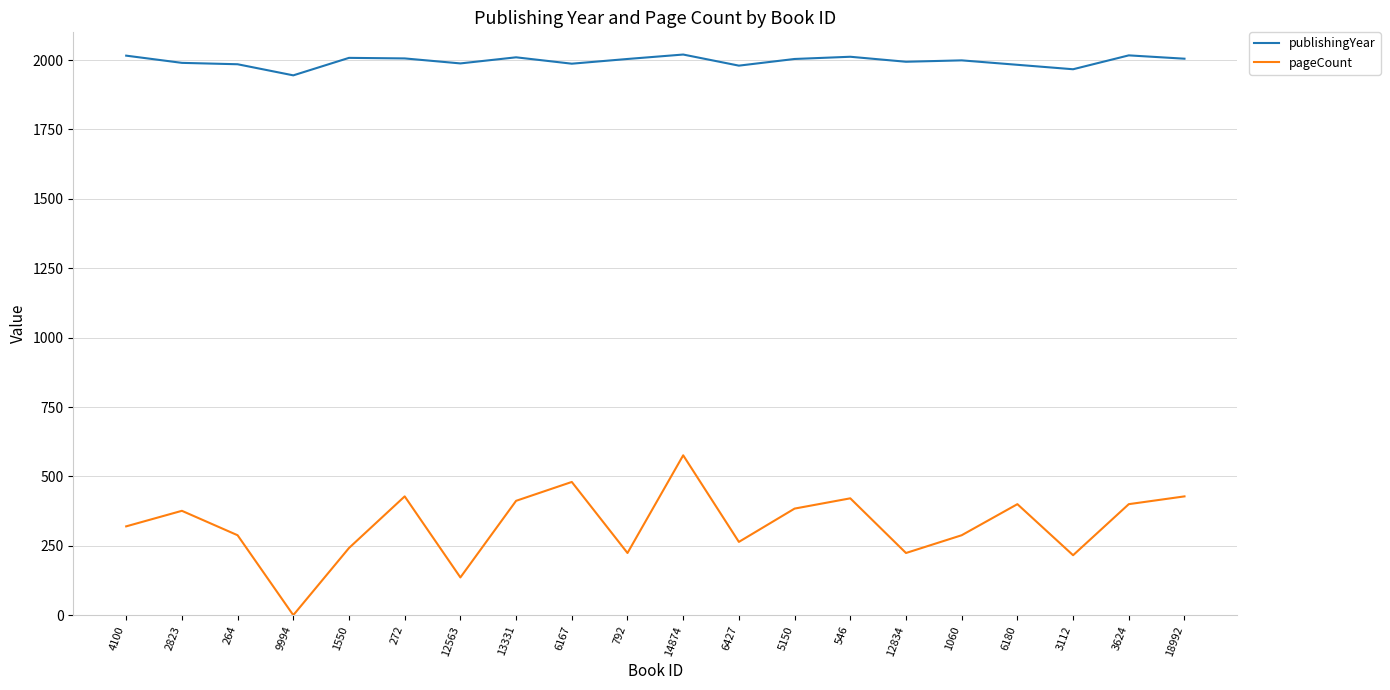

How many lines are shown in the chart?

2